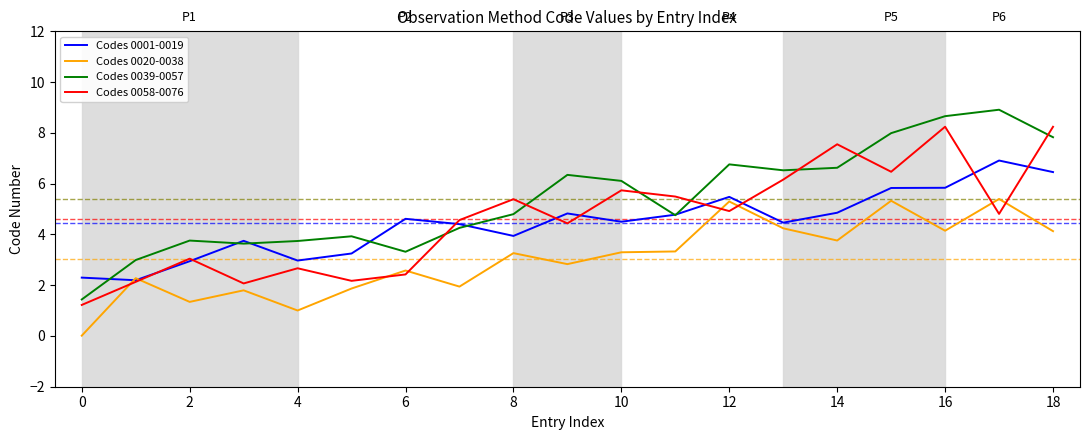

Does the chart display data point markers on the line(s)?

No